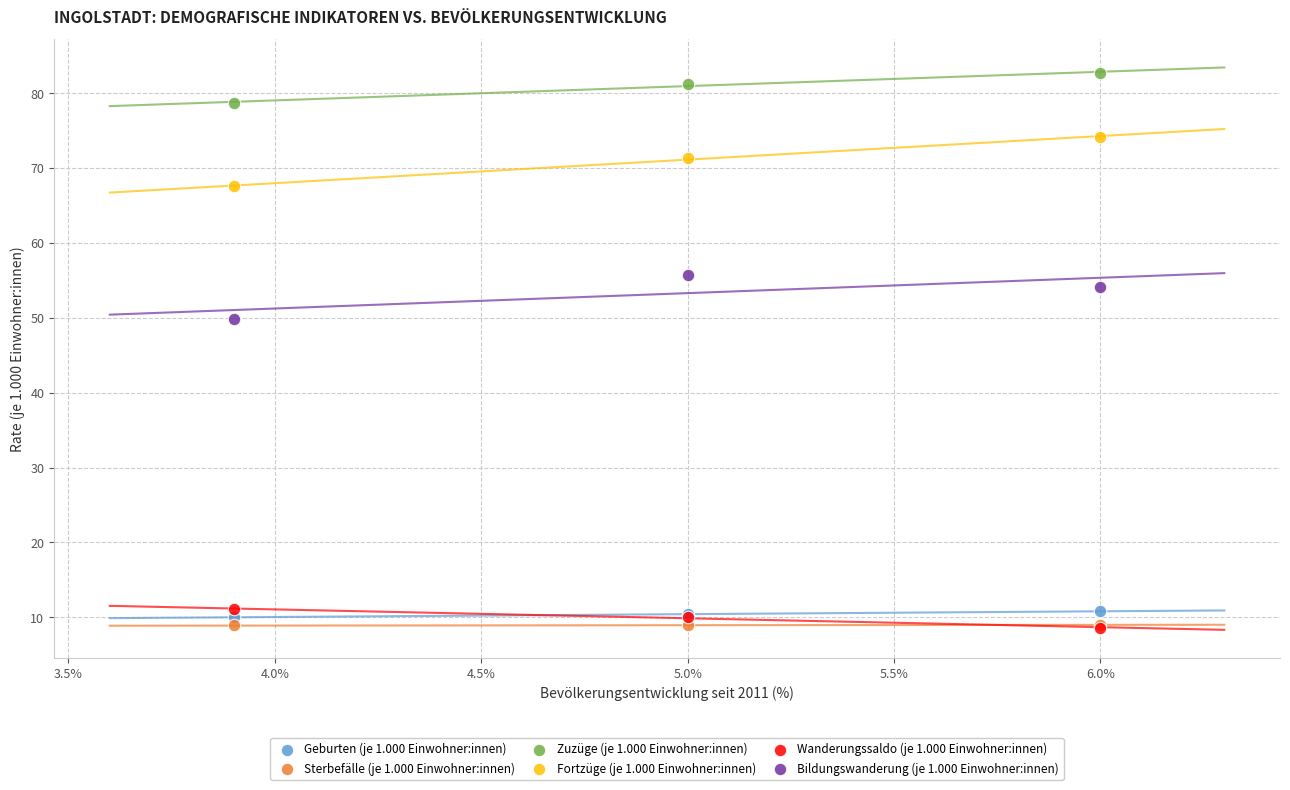

Across all series, what Y value is closest to 45?

49.9